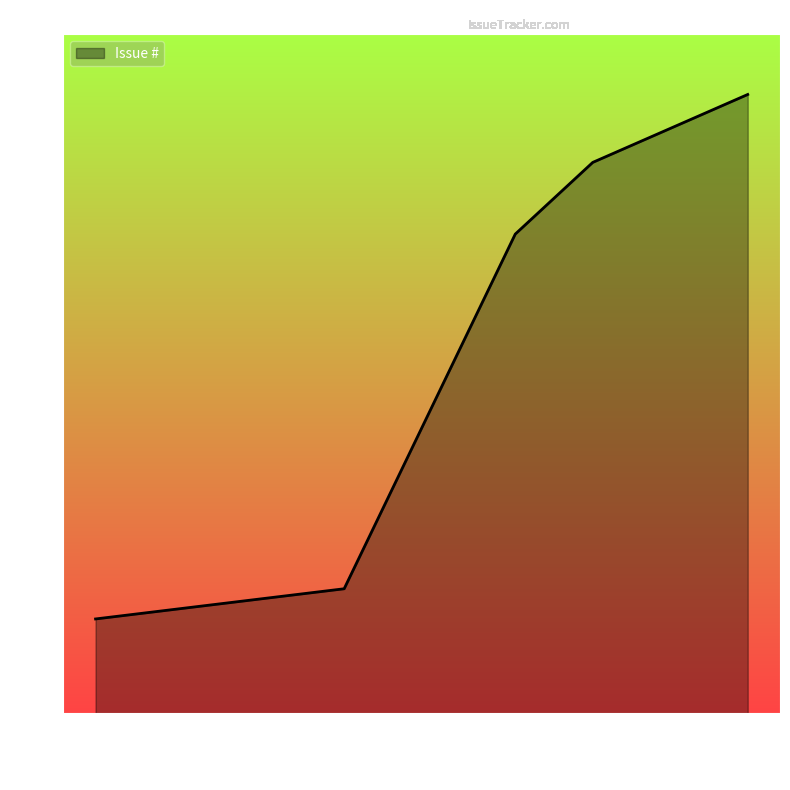

How many lines are shown in the chart?

1